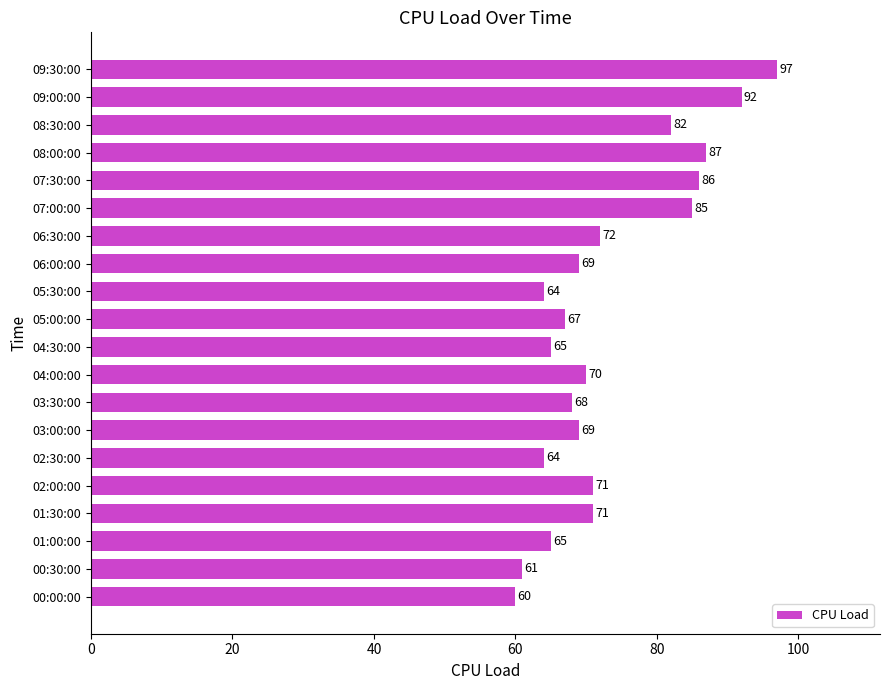

What is the difference between the maximum and second lowest values?

36